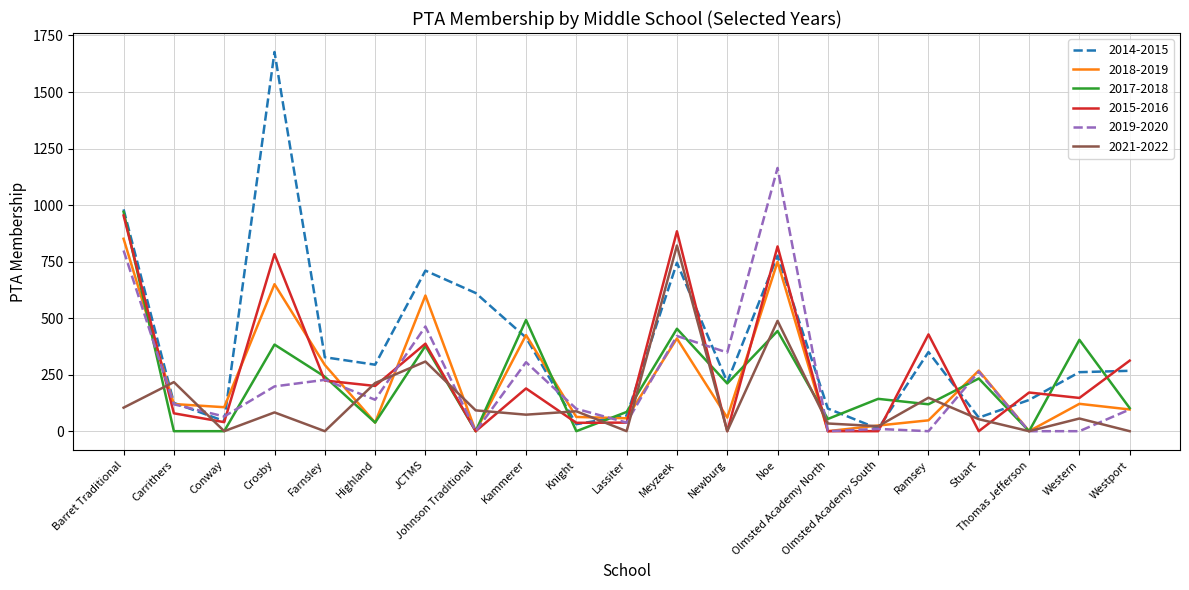

What value does the 2015-2016 series have at JCTMS, to the nearest 10?

390